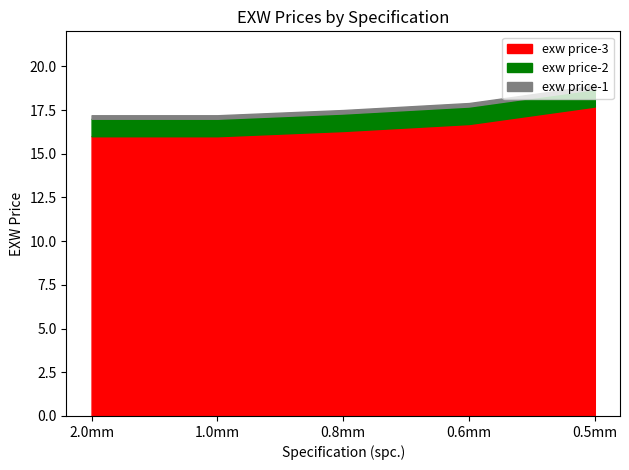

At which category is the sum across all series the highest?

0.5mm